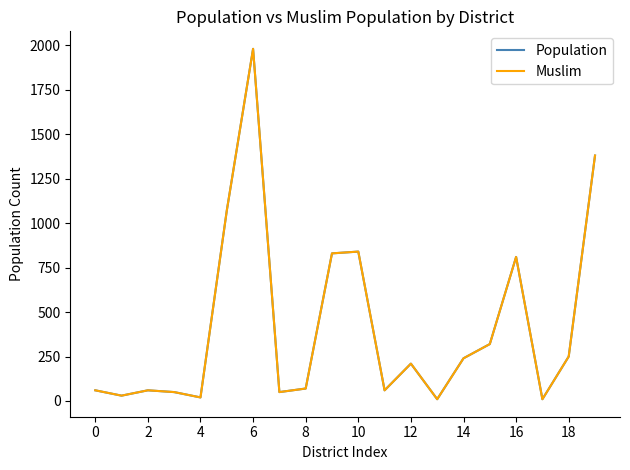

True or false: Population and Muslim intersect in this chart.

False